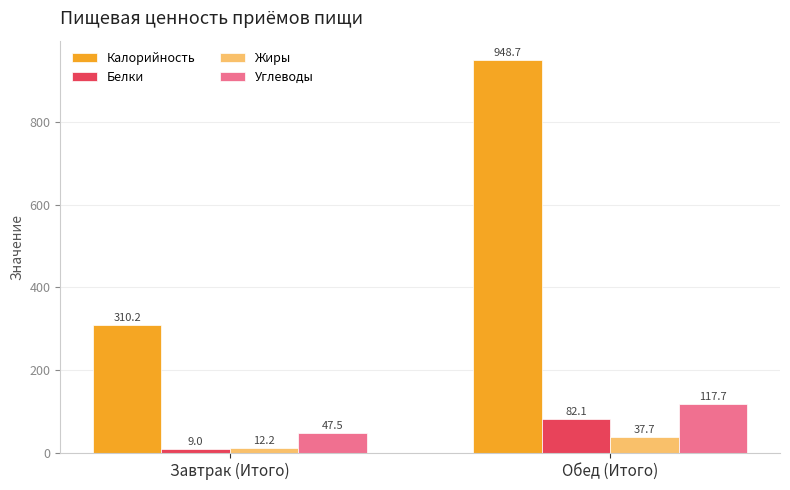

What is the spread (max minus min) of values at Обед (Итого)?

911.0